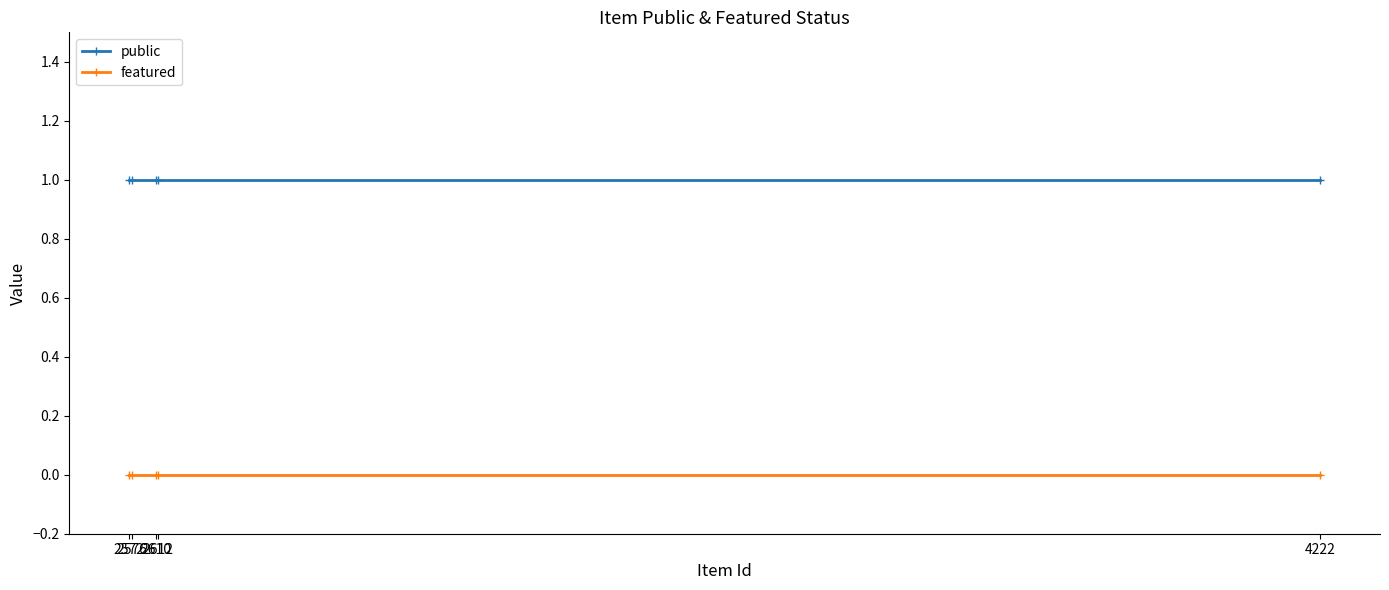

True or false: public and featured intersect in this chart.

False